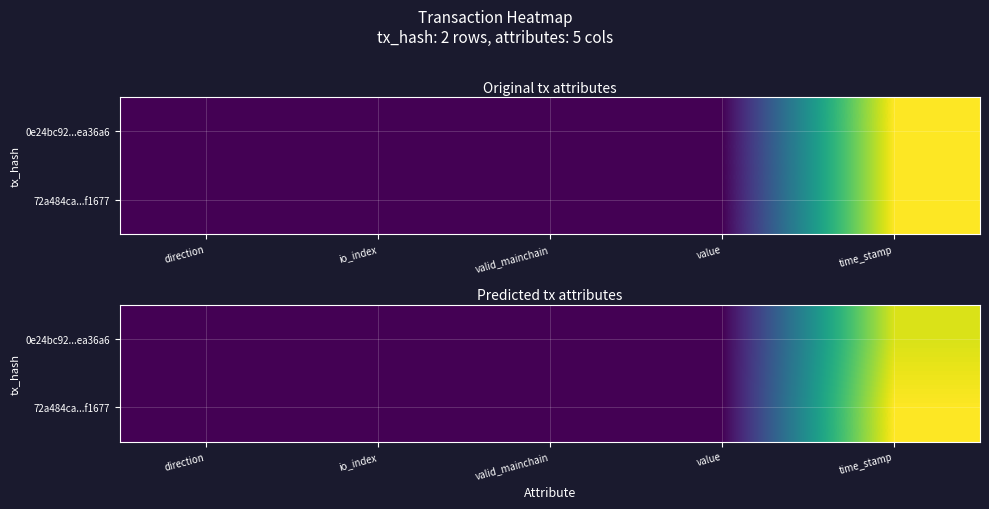

What is the greatest value displayed?

1.0